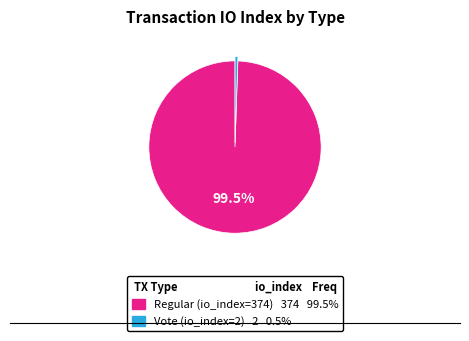

How many segments does this pie chart have?

2